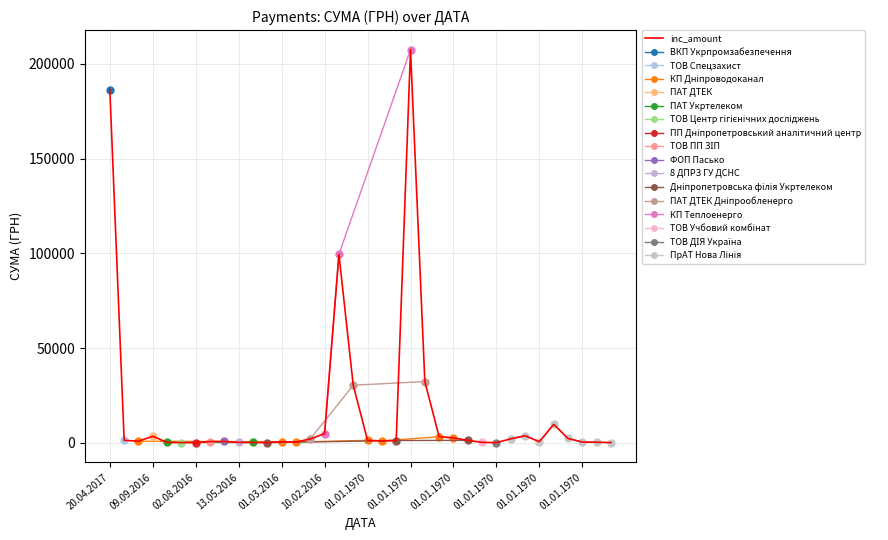

What is the difference between the second highest and minimum values?

186144.5